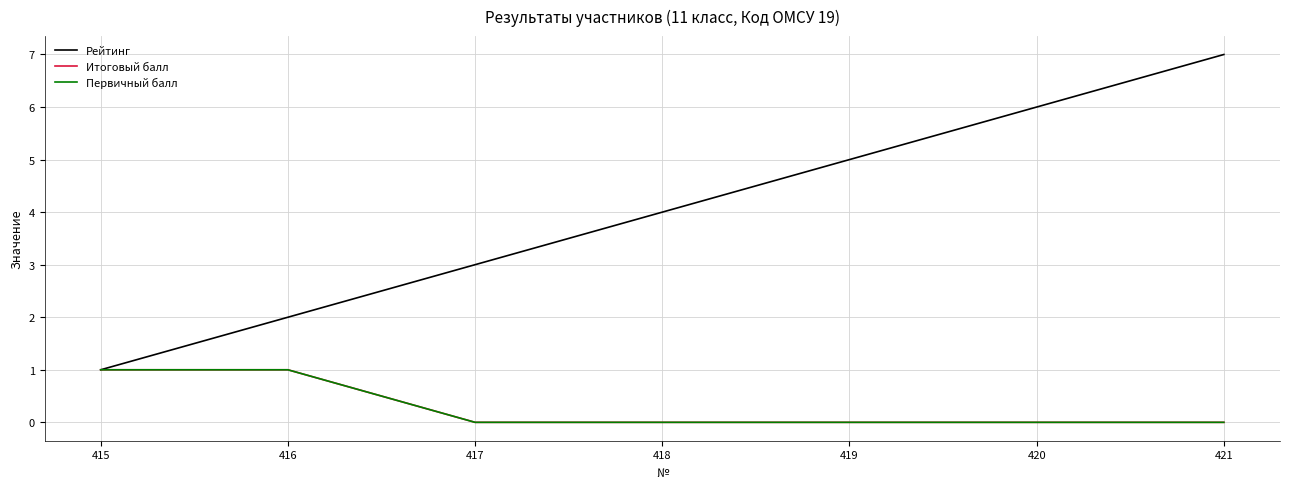

At which category is the sum across all series the highest?

421